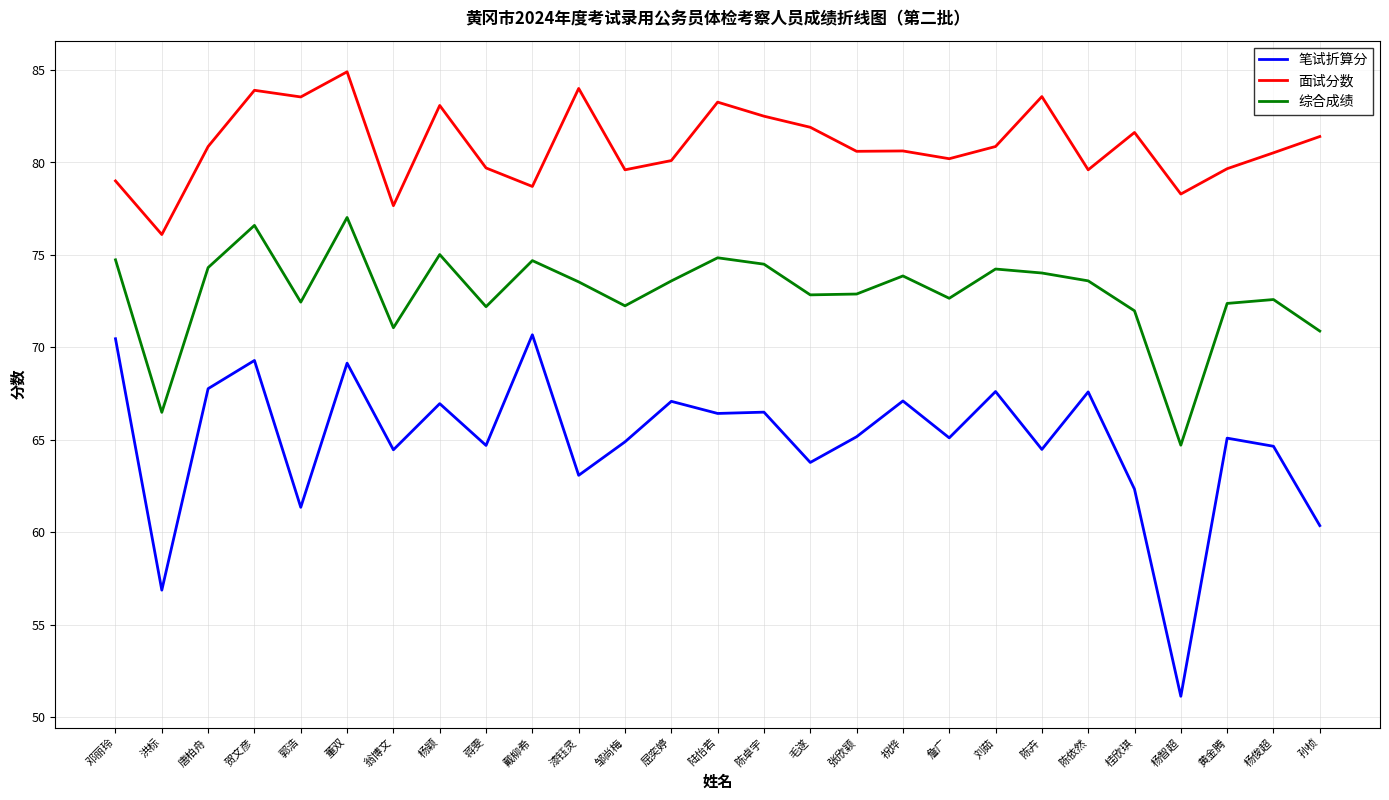

At which category is the sum across all series the highest?

董双